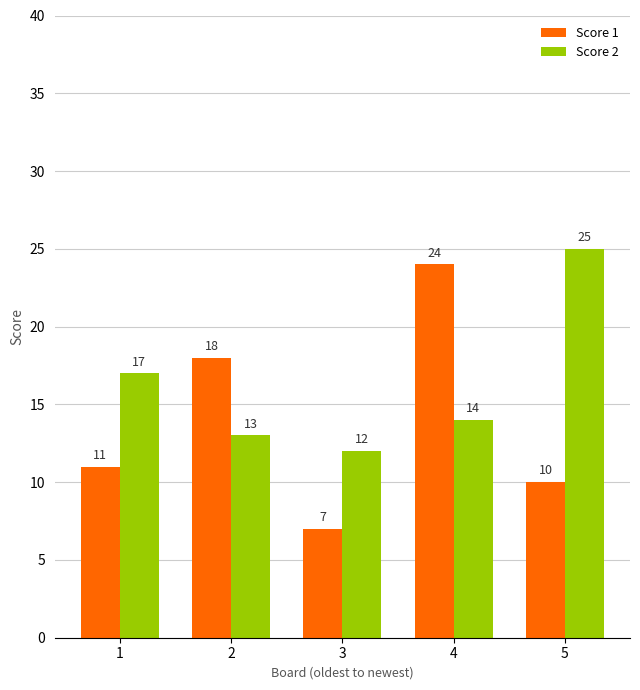

What is the difference between the Score 2 values at 2 and 5?

12